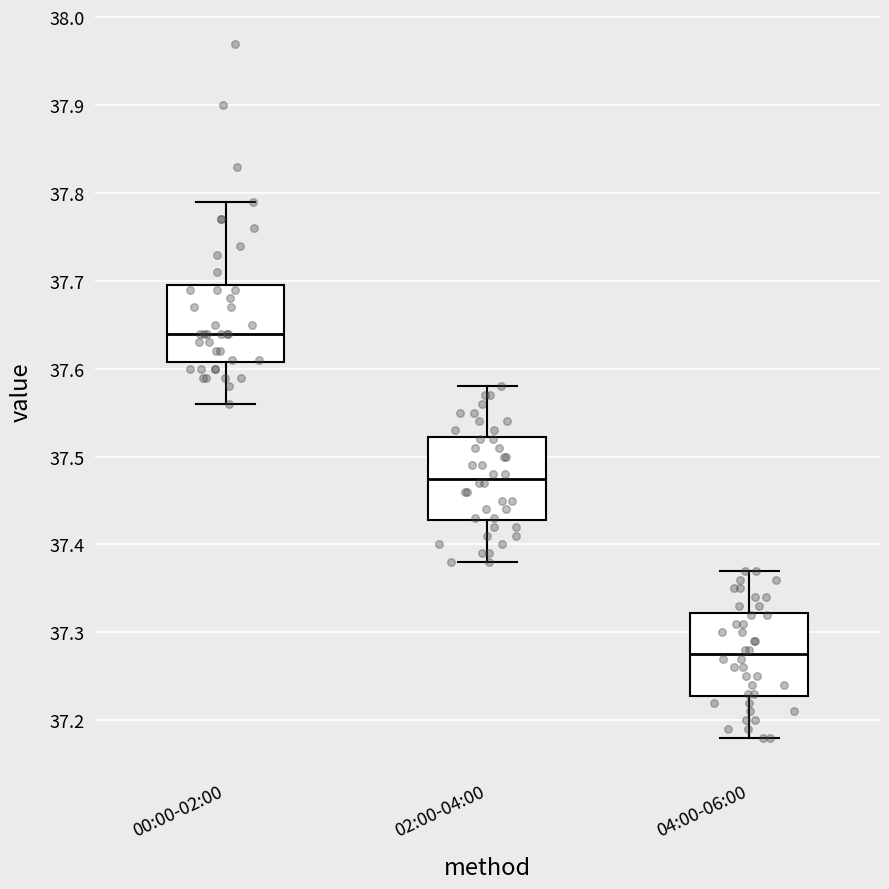

Which box has the highest median line?

00:00-02:00